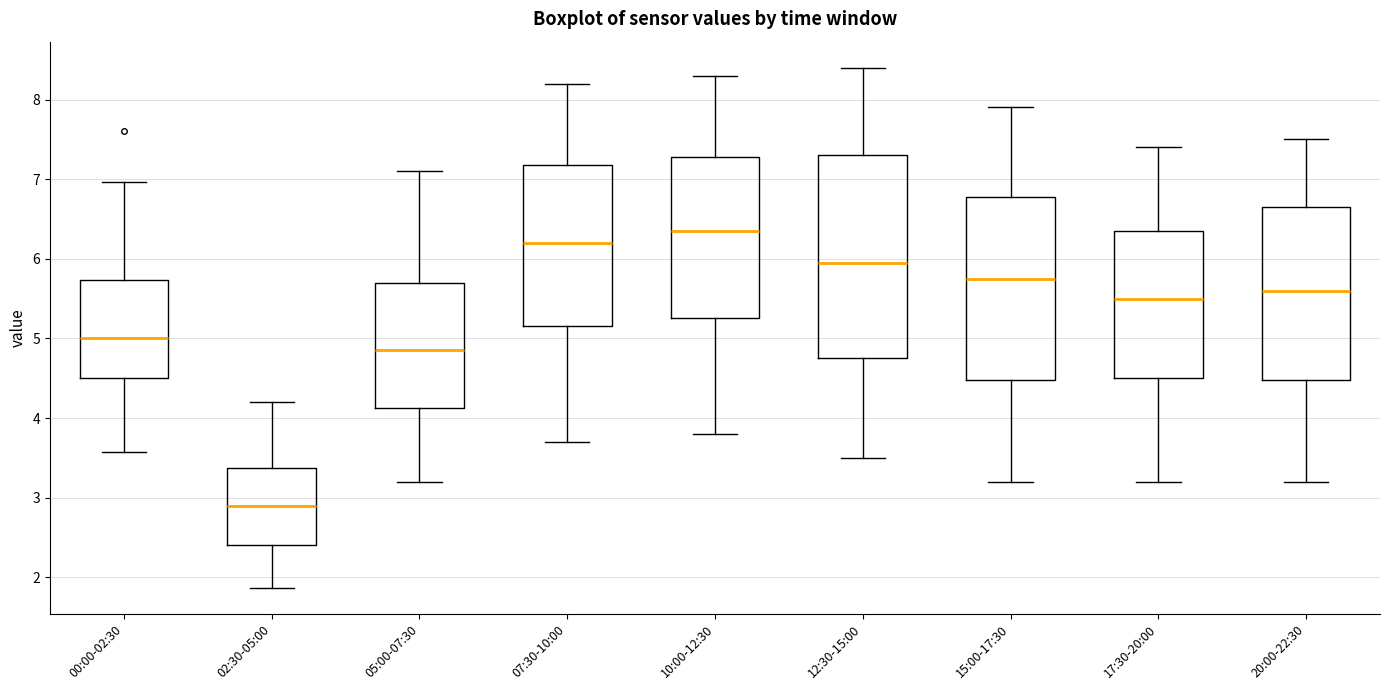

Reading left to right, read every box against the y-axis: the position of its median line, the range the box covers, and the ends of its whiskers. The values are not printed on the chart, so give them approximately, as read against the axis.

00:00-02:30: median 5.0, box 4.5 to 5.7, whiskers 3.6 to 7.0
02:30-05:00: median 2.9, box 2.4 to 3.4, whiskers 1.9 to 4.2
05:00-07:30: median 4.9, box 4.1 to 5.7, whiskers 3.2 to 7.1
07:30-10:00: median 6.2, box 5.2 to 7.2, whiskers 3.7 to 8.2
10:00-12:30: median 6.4, box 5.3 to 7.3, whiskers 3.8 to 8.3
12:30-15:00: median 6.0, box 4.8 to 7.3, whiskers 3.5 to 8.4
15:00-17:30: median 5.8, box 4.5 to 6.8, whiskers 3.2 to 7.9
17:30-20:00: median 5.5, box 4.5 to 6.4, whiskers 3.2 to 7.4
20:00-22:30: median 5.6, box 4.5 to 6.7, whiskers 3.2 to 7.5